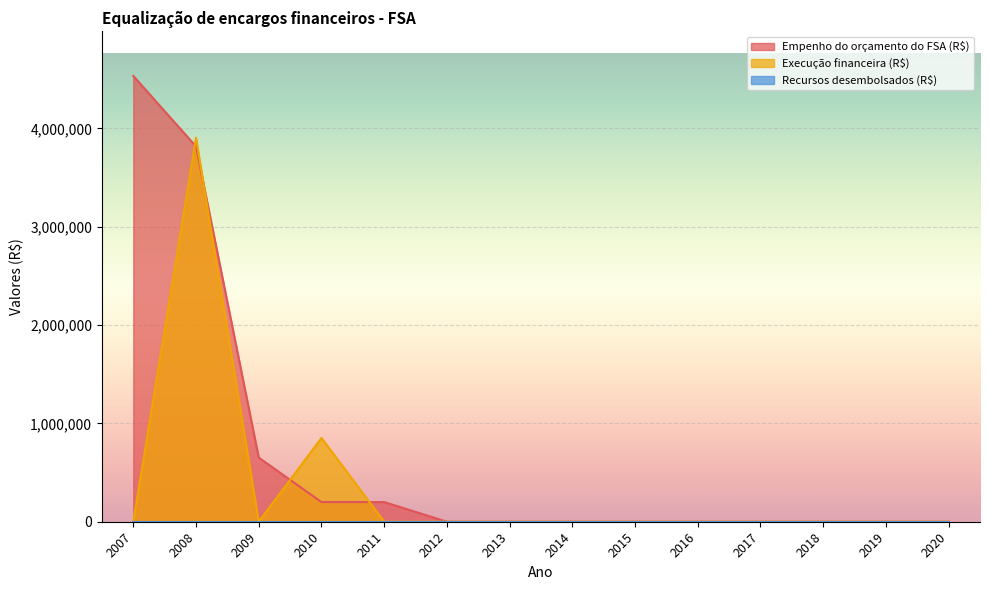

List the labels in order of Execução financeira (R$) value, largest first.

2008, 2010, 2007, 2009, 2011, 2012, 2013, 2014, 2015, 2016, 2017, 2018, 2019, 2020